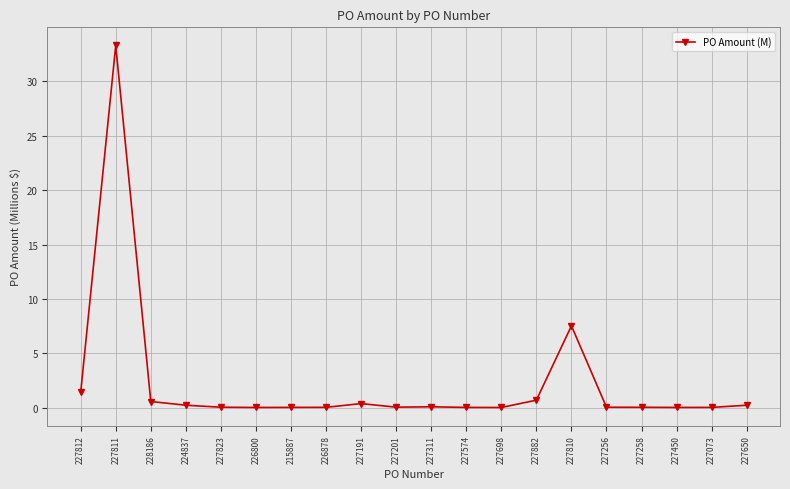

Which label corresponds to the largest value in the chart?

227811